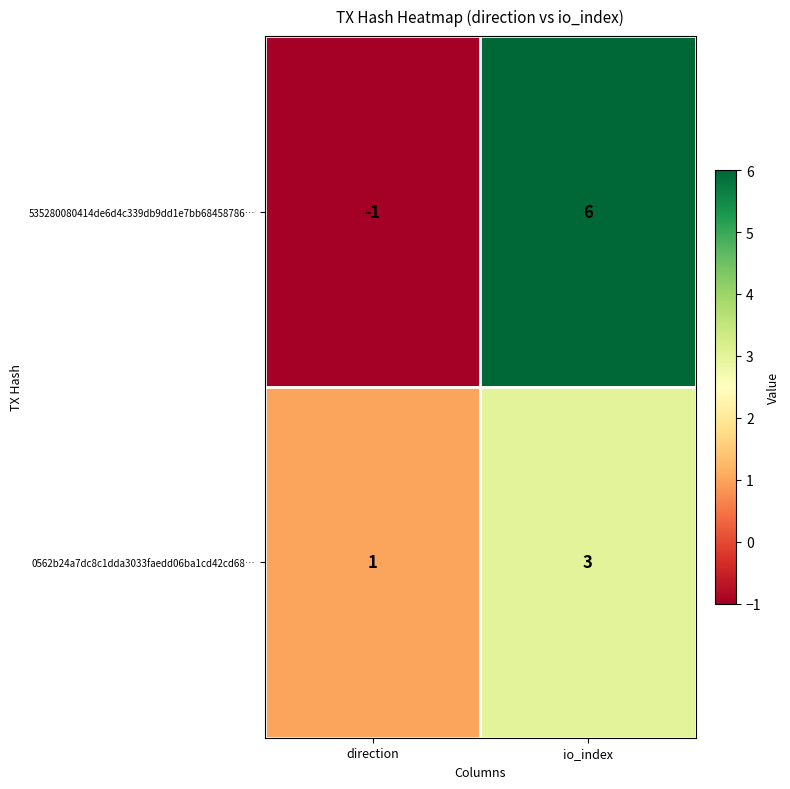

Is it true that 0562b24a7dc8c1dda3033faedd06ba1cd42cd68… equals 3 at io_index?

True